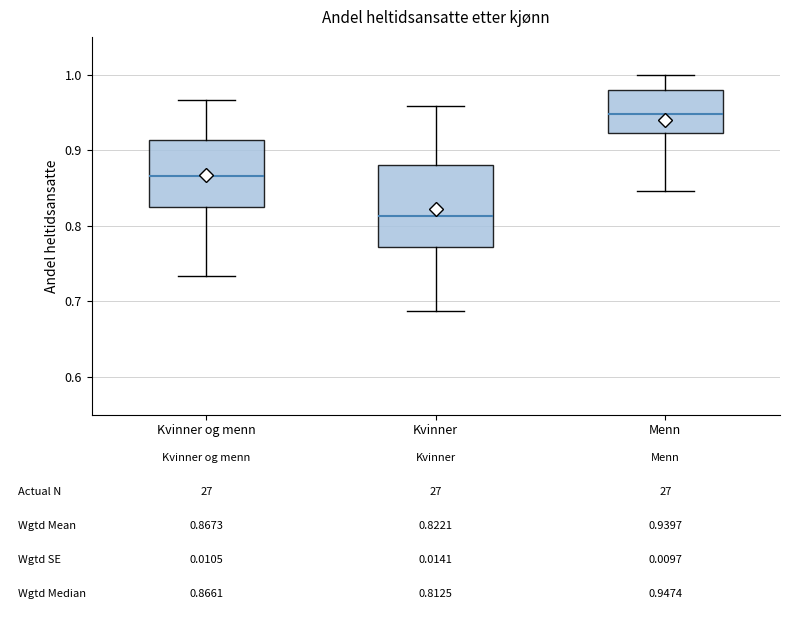

Which box has the lowest median line?

Kvinner